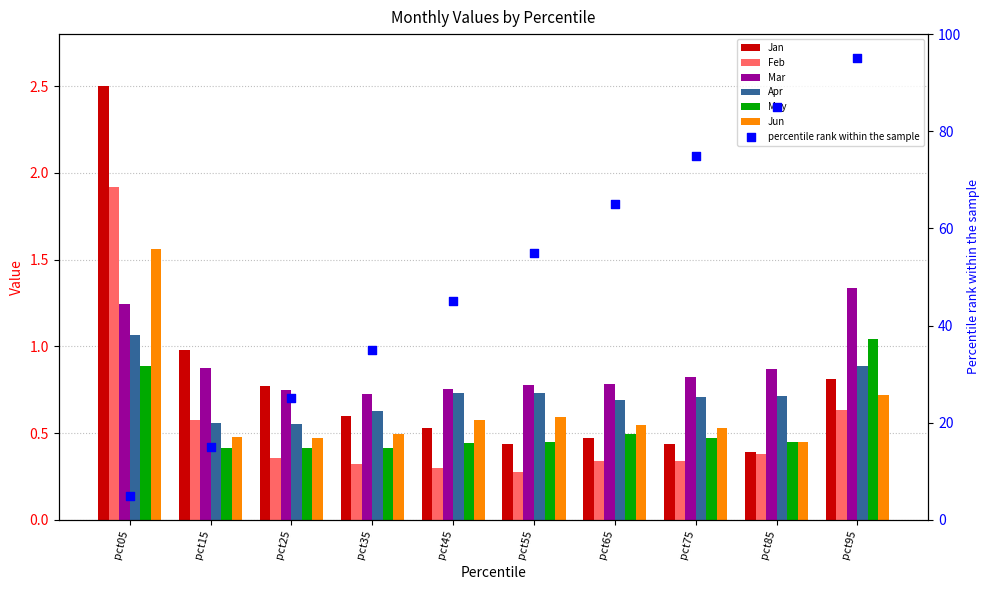

At which category is the sum across all series the highest?

pct05